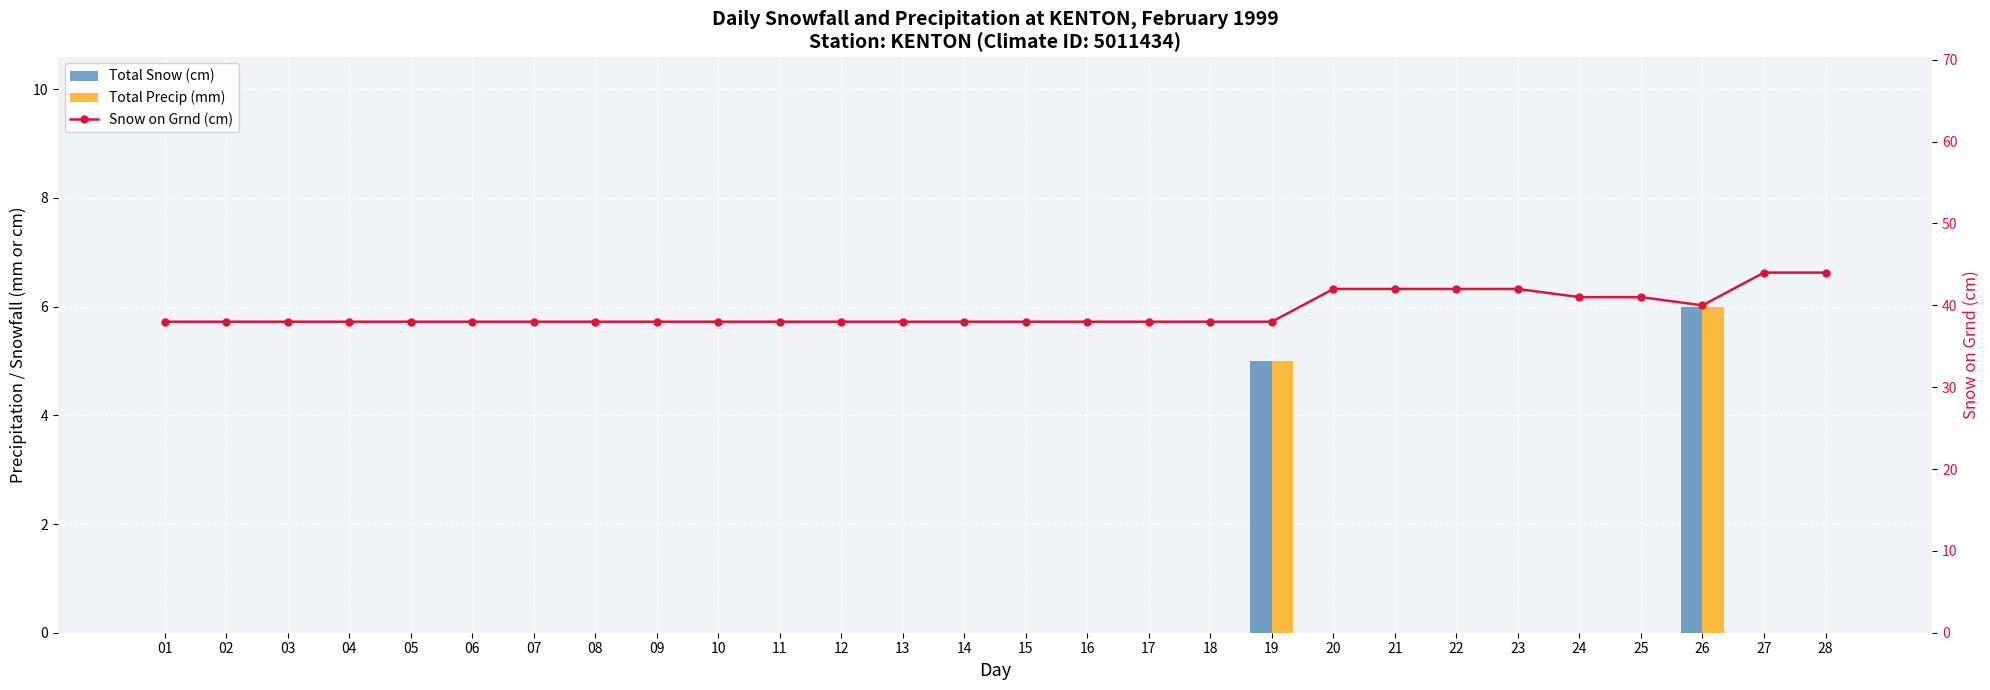

List the series in order of their peak value, highest first.

Snow on Grnd (cm), Total Snow (cm), Total Precip (mm)